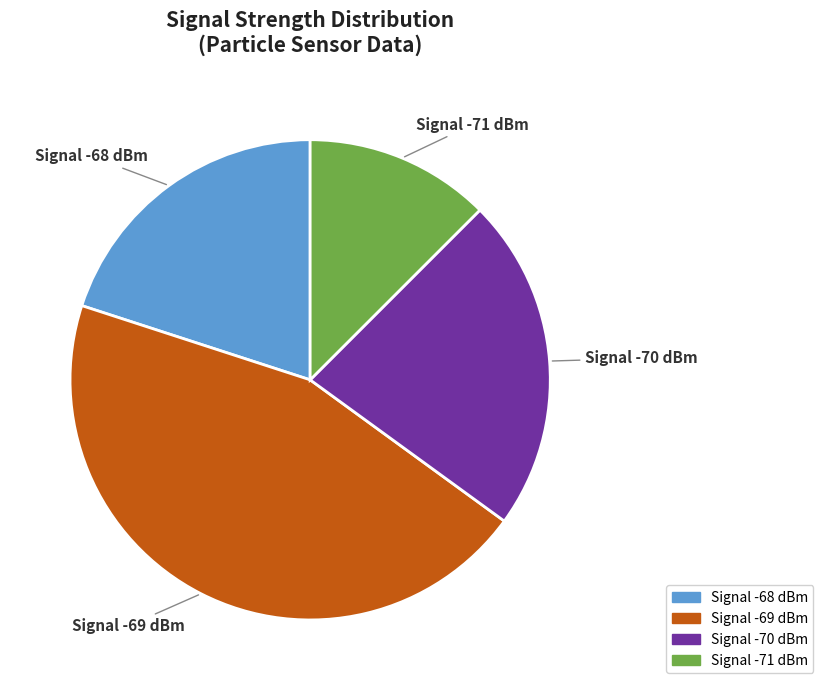

Does any single category account for the majority?

No